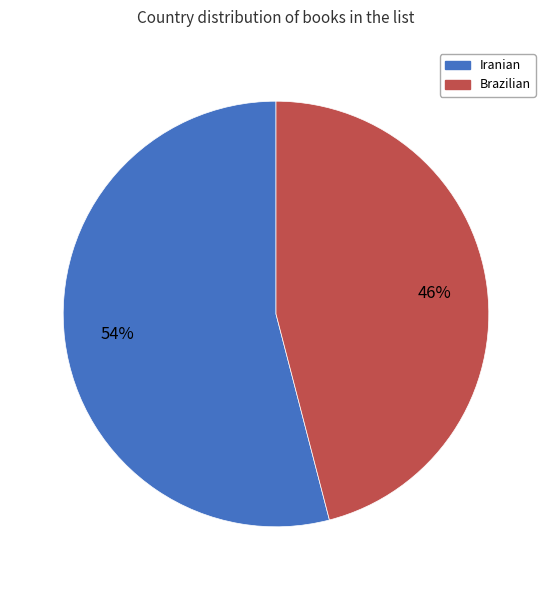

Do Iranian and Brazilian together represent more than half of the pie?

Yes